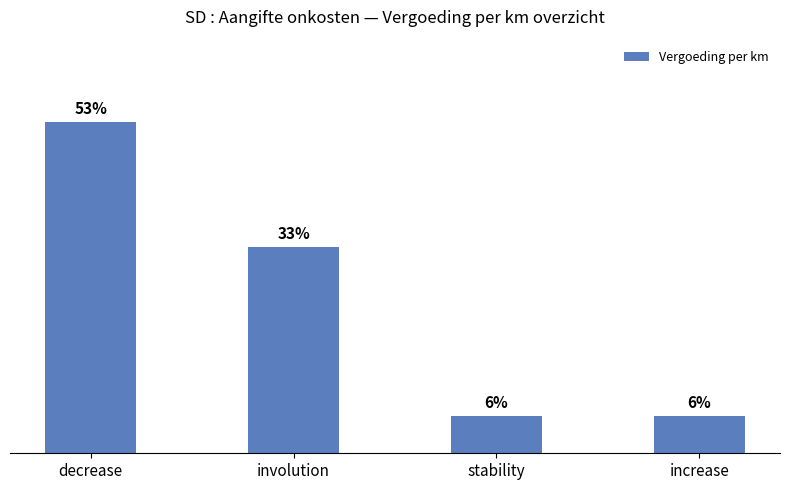

Which has a higher value, involution or decrease?

decrease